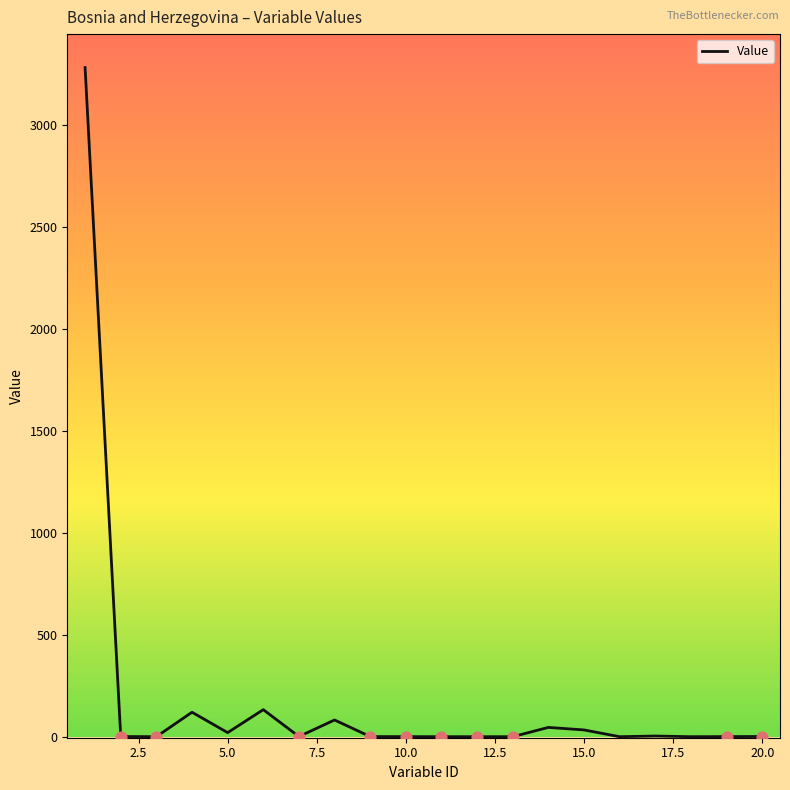

What is the difference between the maximum and minimum values?

3280.8